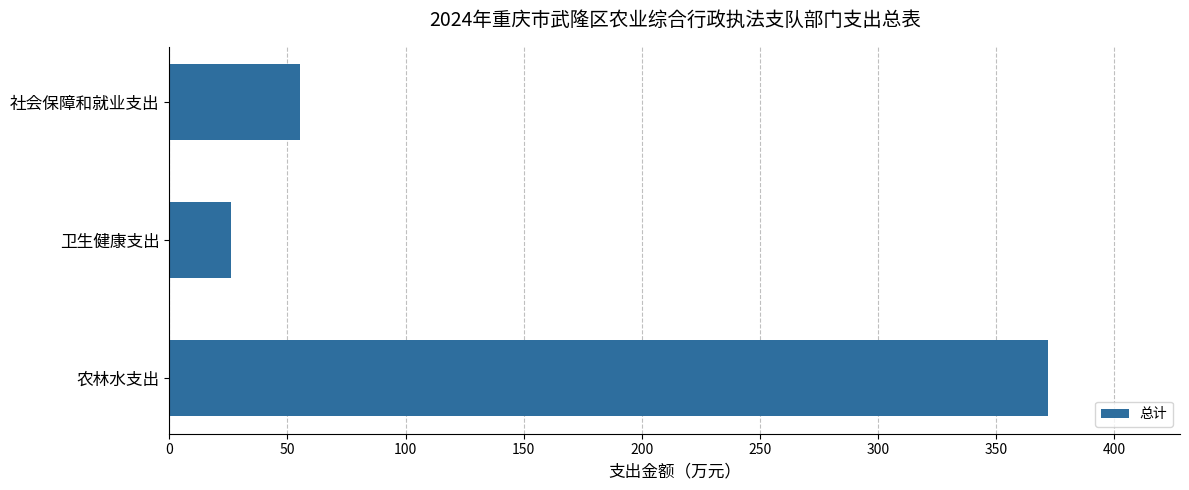

What value does the data have at 卫生健康支出?

25.9